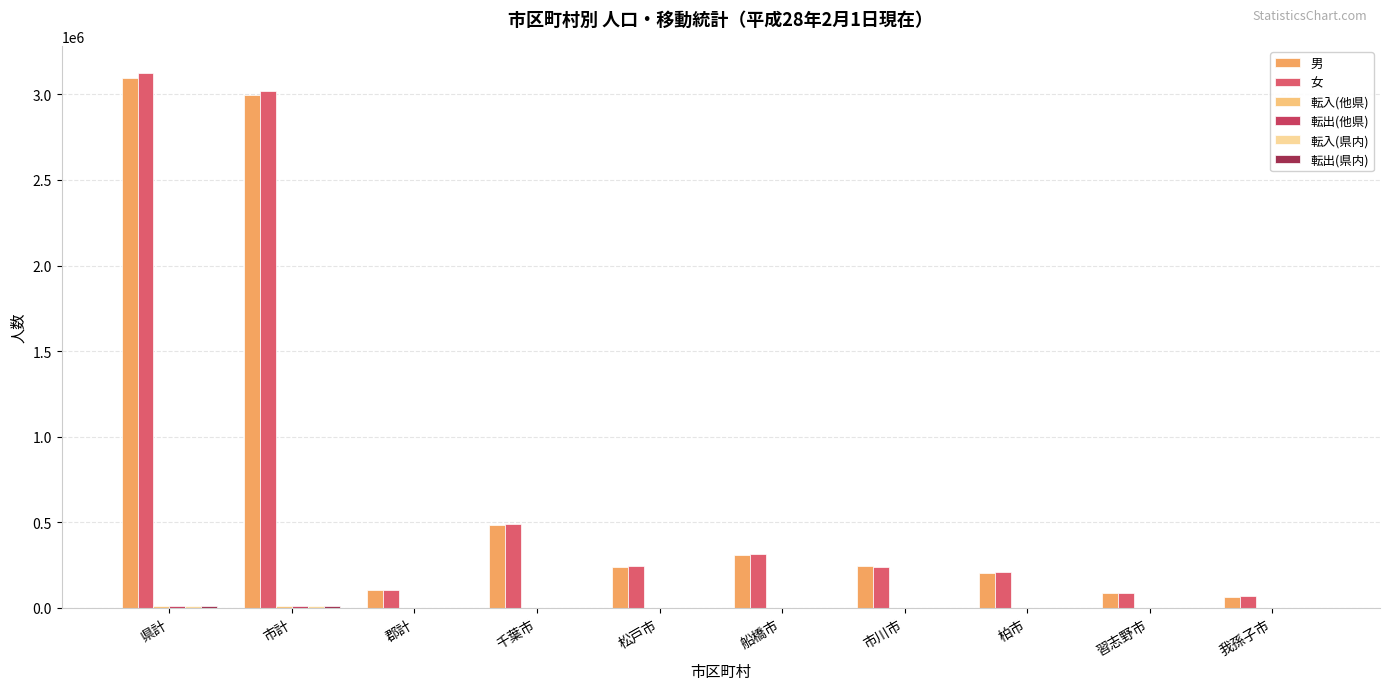

What is the sum of the 女 values at 船橋市 and 千葉市?

801260